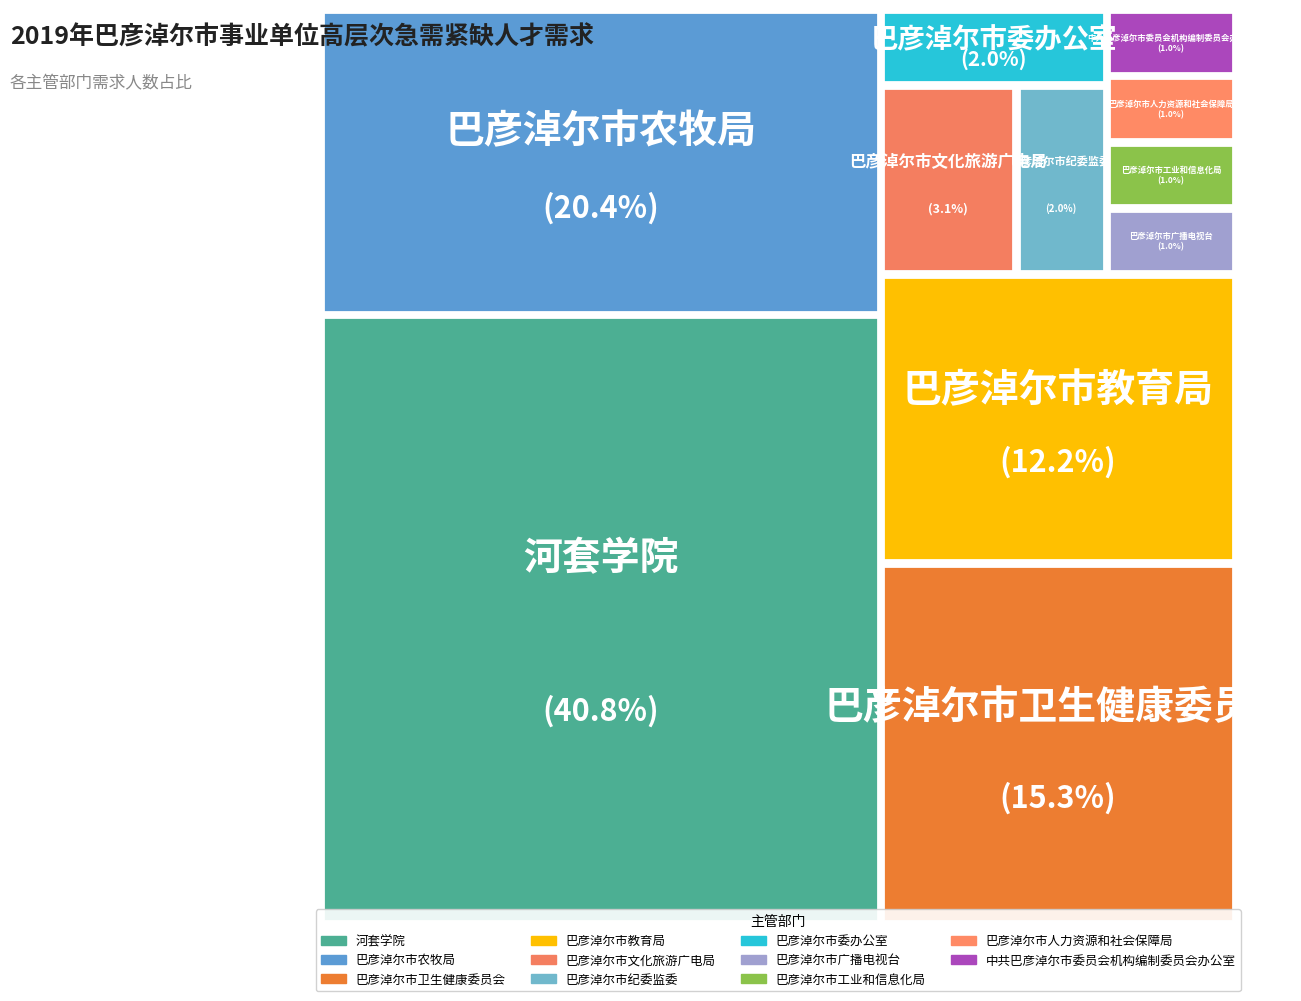

What is the change in value from 巴彦淖尔市文化旅游广电局 to 中共巴彦淖尔市委员会机构编制委员会办公室?

-2